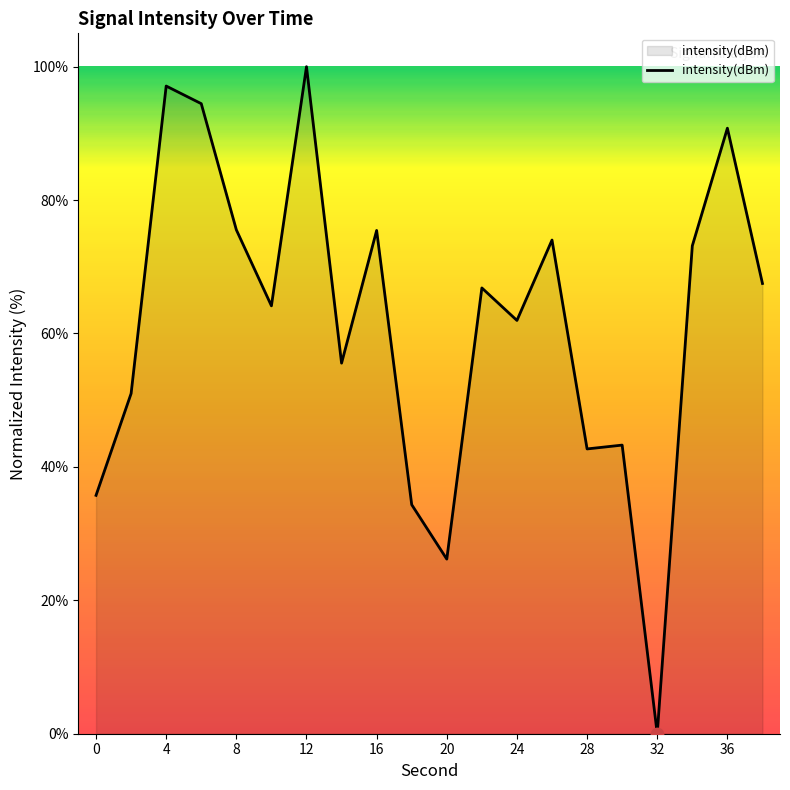

What is the difference between the maximum and minimum values?

100.0